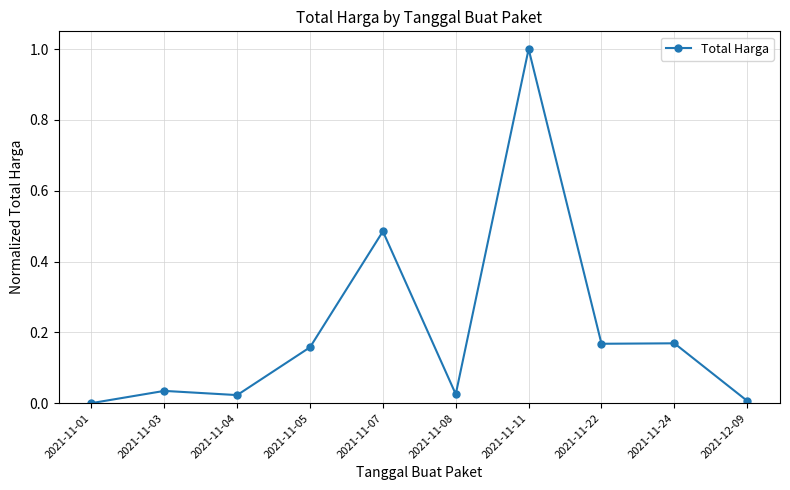

How many lines are shown in the chart?

1